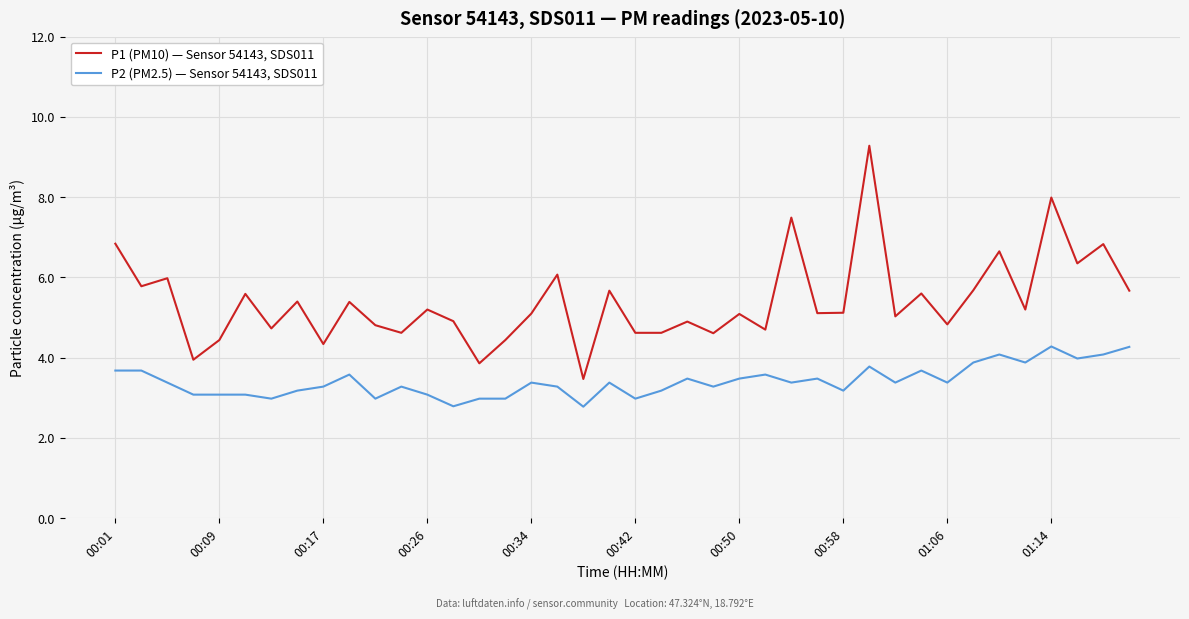

What is the difference between the second highest and second lowest values in the P2 (PM2.5) — Sensor 54143, SDS011 series?

1.5